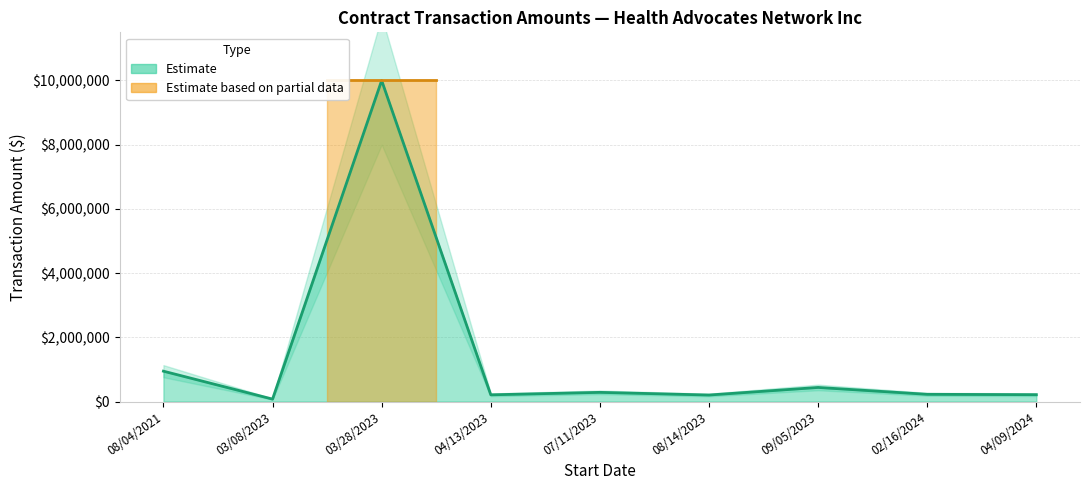

What value does the data have at 08/14/2023?

202200.6